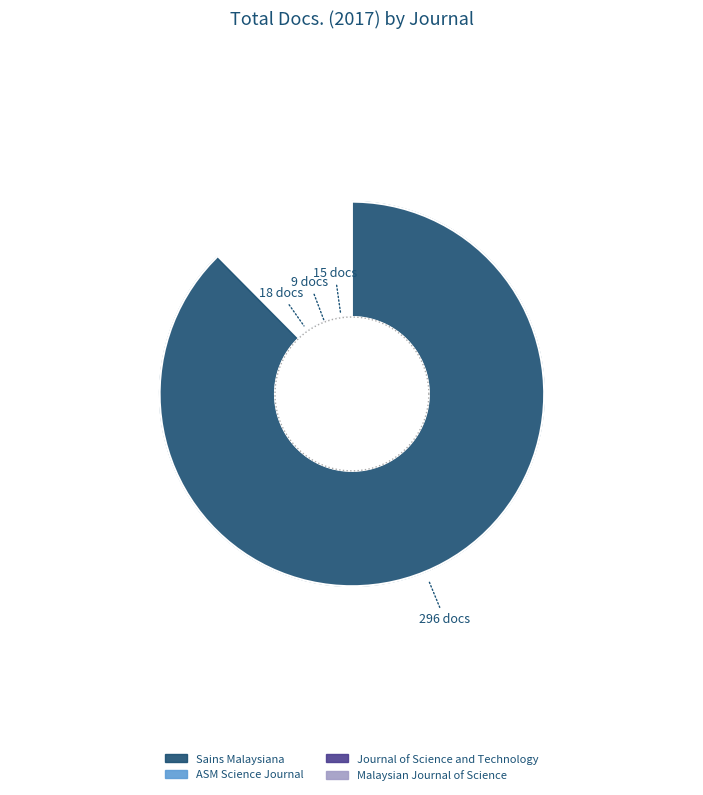

What is the smallest slice in the pie chart?

Journal of Science and Technology